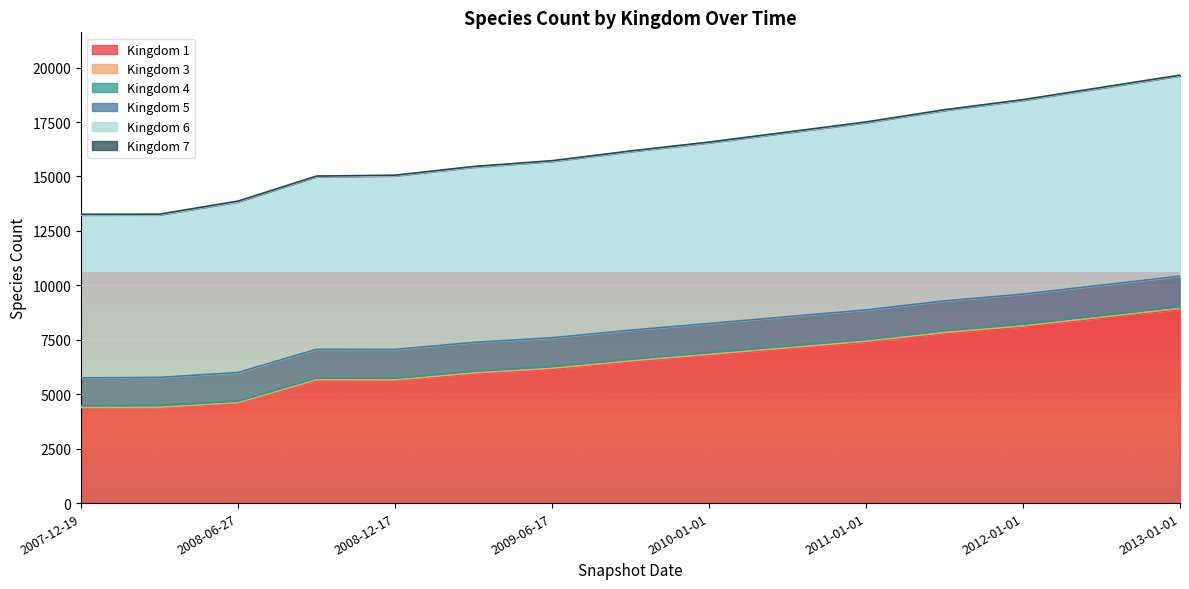

True or false: 4 and 1 intersect in this chart.

False